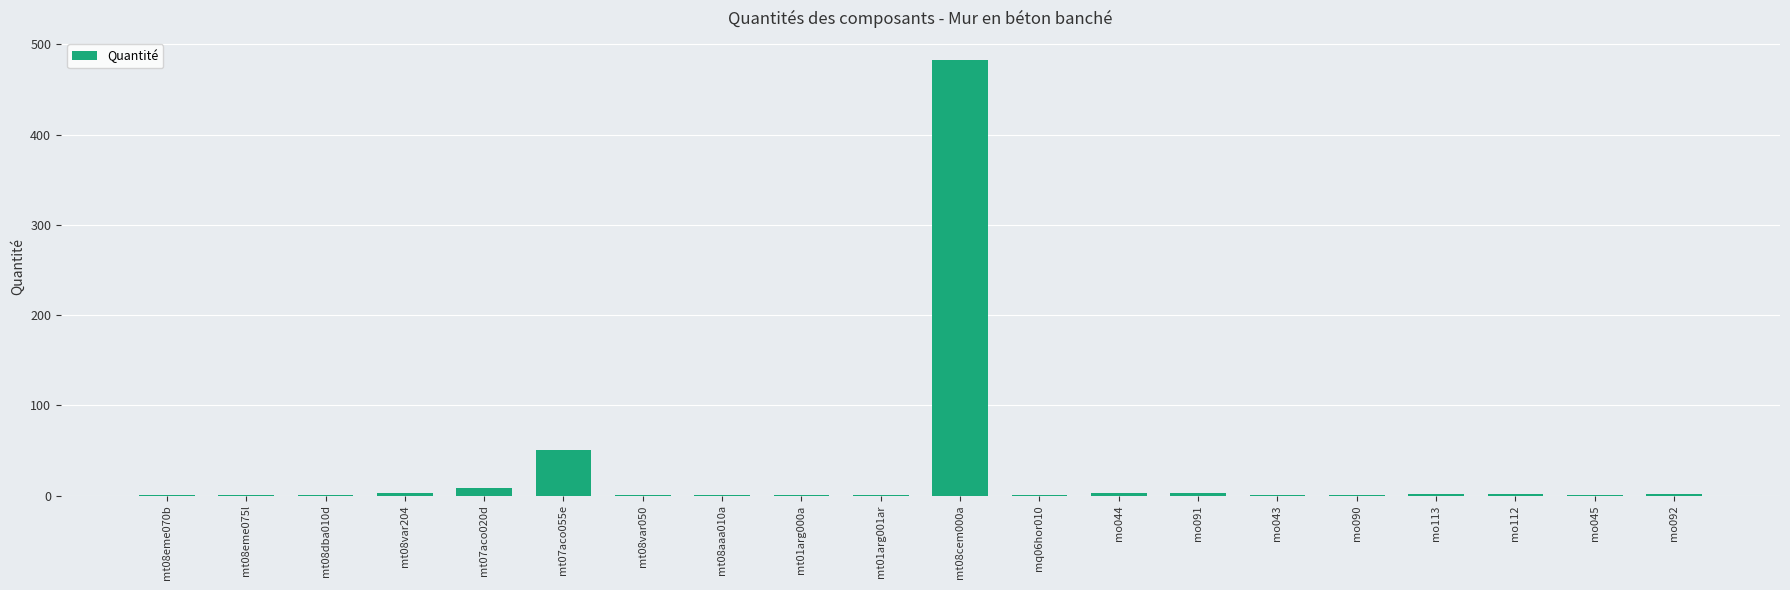

The chart shows a value of 8.0 at mt07aco020d. True or false?

True